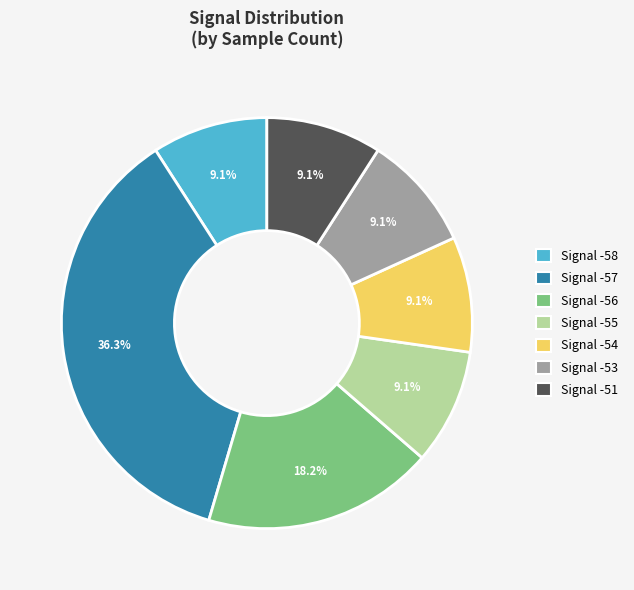

Is there a majority slice in this chart?

No